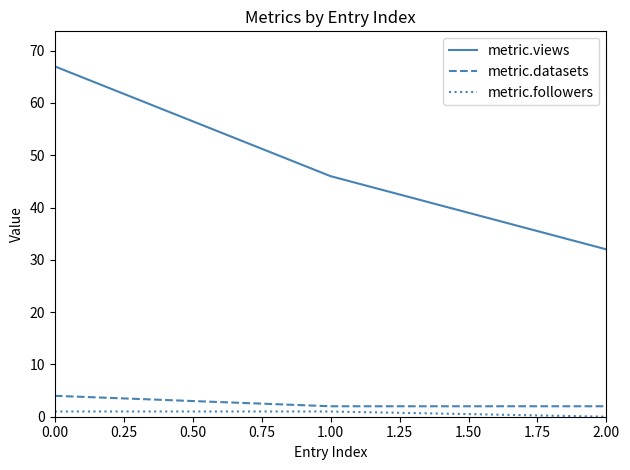

Which series changed the most between 1.00 and 2.00?

metric.views